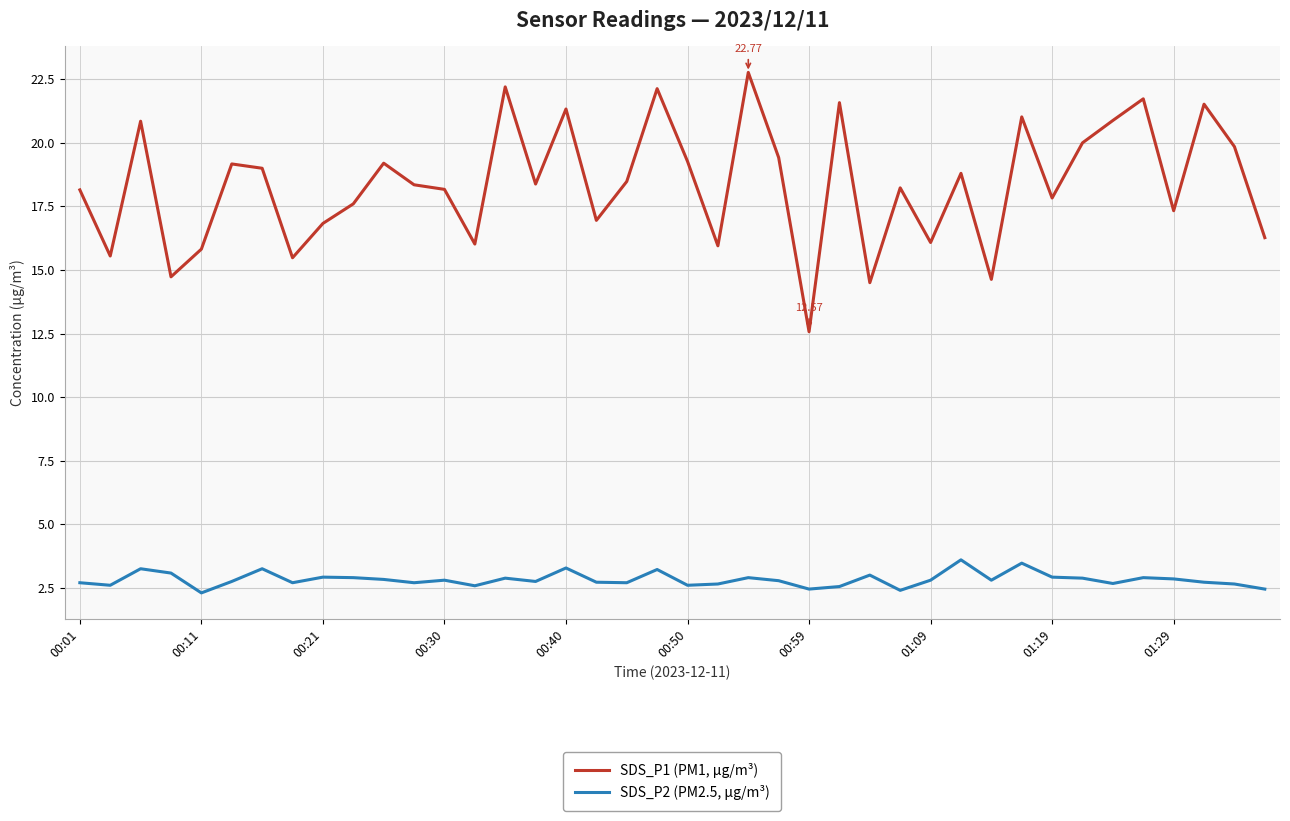

List the series in order of their peak value, highest first.

SDS_P1 (PM1, µg/m³), SDS_P2 (PM2.5, µg/m³)